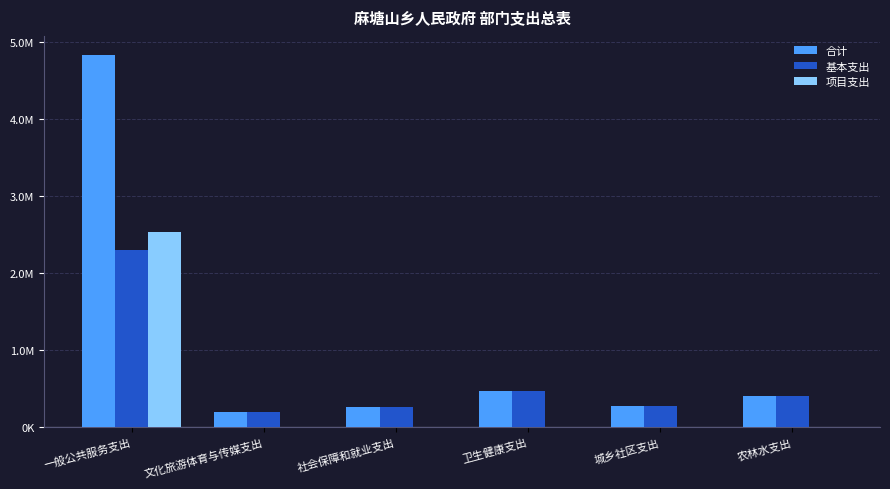

Where is 合计 nearest to the value 2514445?

卫生健康支出